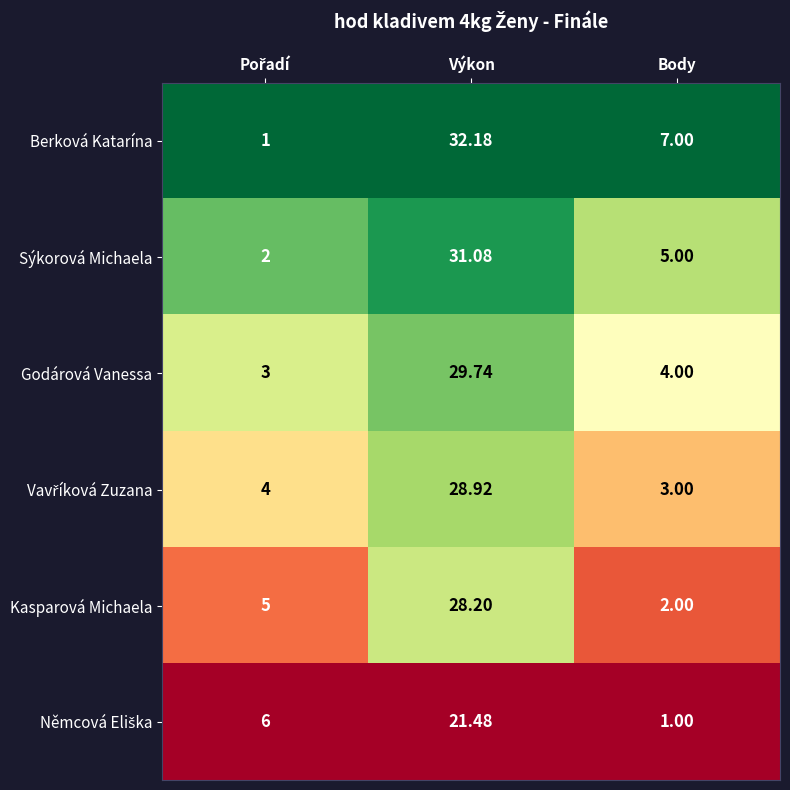

How many data points does each series have?

3